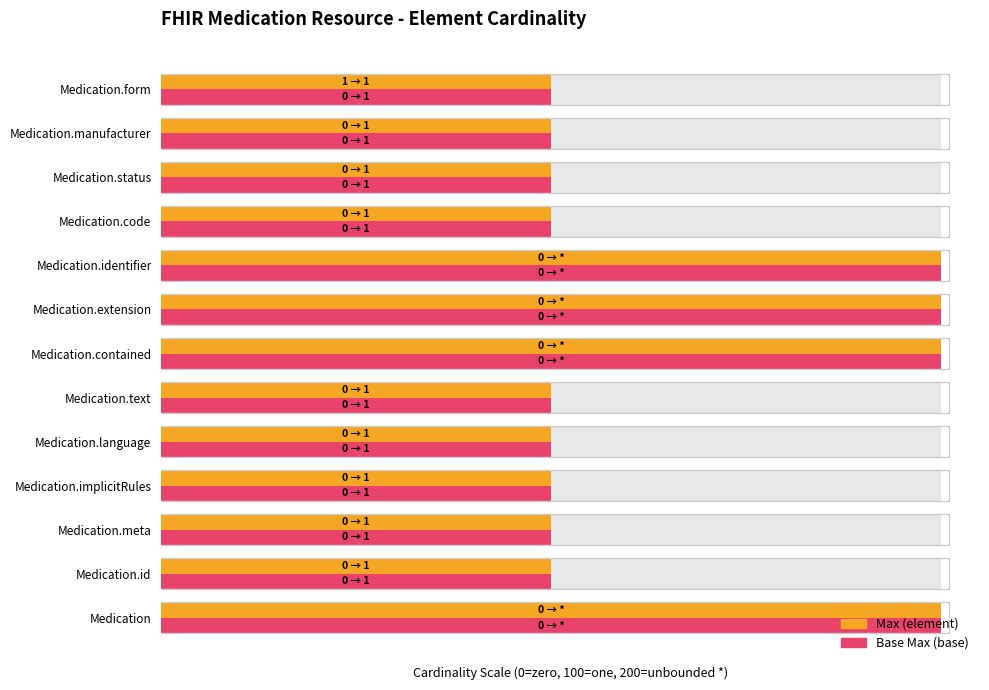

How many series are shown in this chart?

2